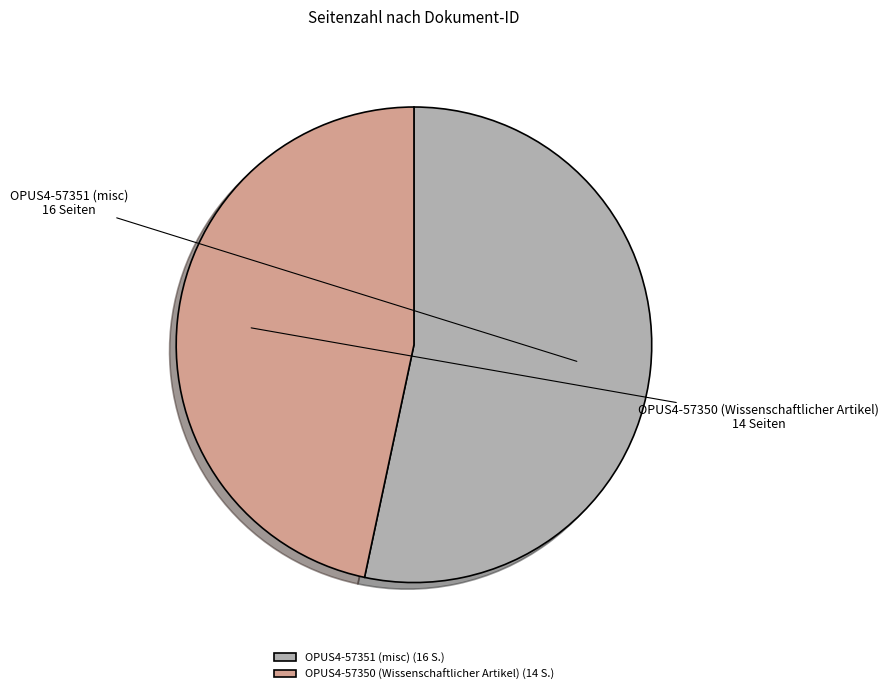

Which category has the smallest portion of the pie?

OPUS4-57350 (Wissenschaftlicher Artikel)